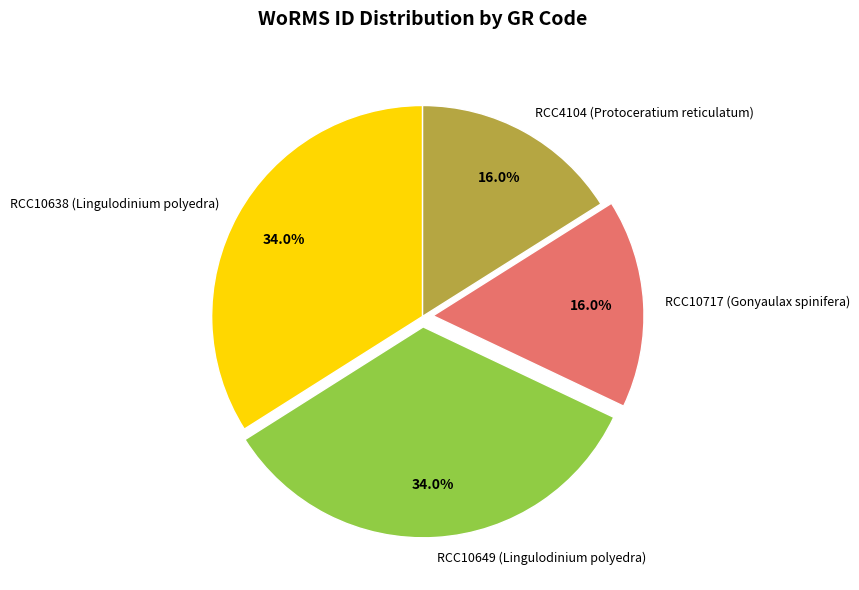

To the nearest percent, what is the average slice percentage?

25%